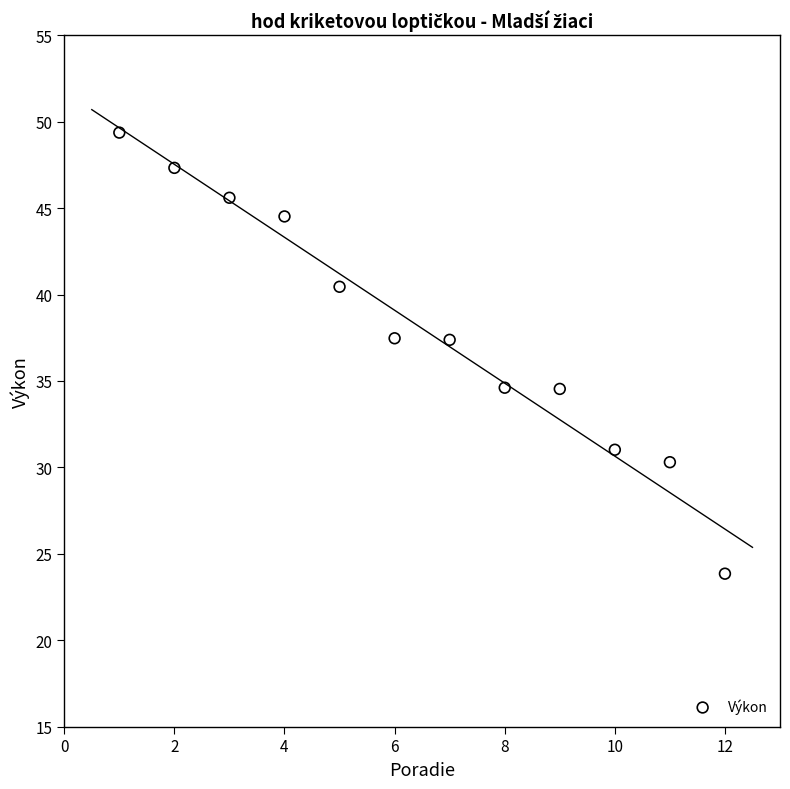

What is the average Y value?

38.0